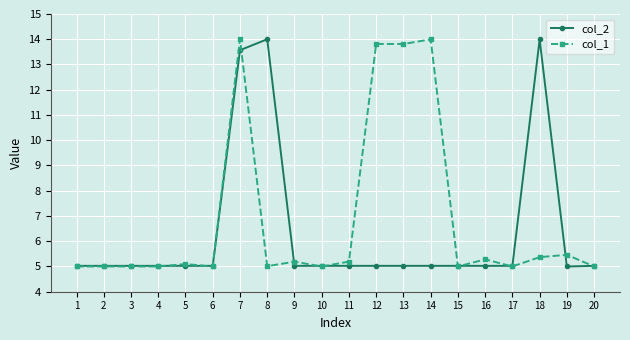

At which category is the sum across all series the highest?

7